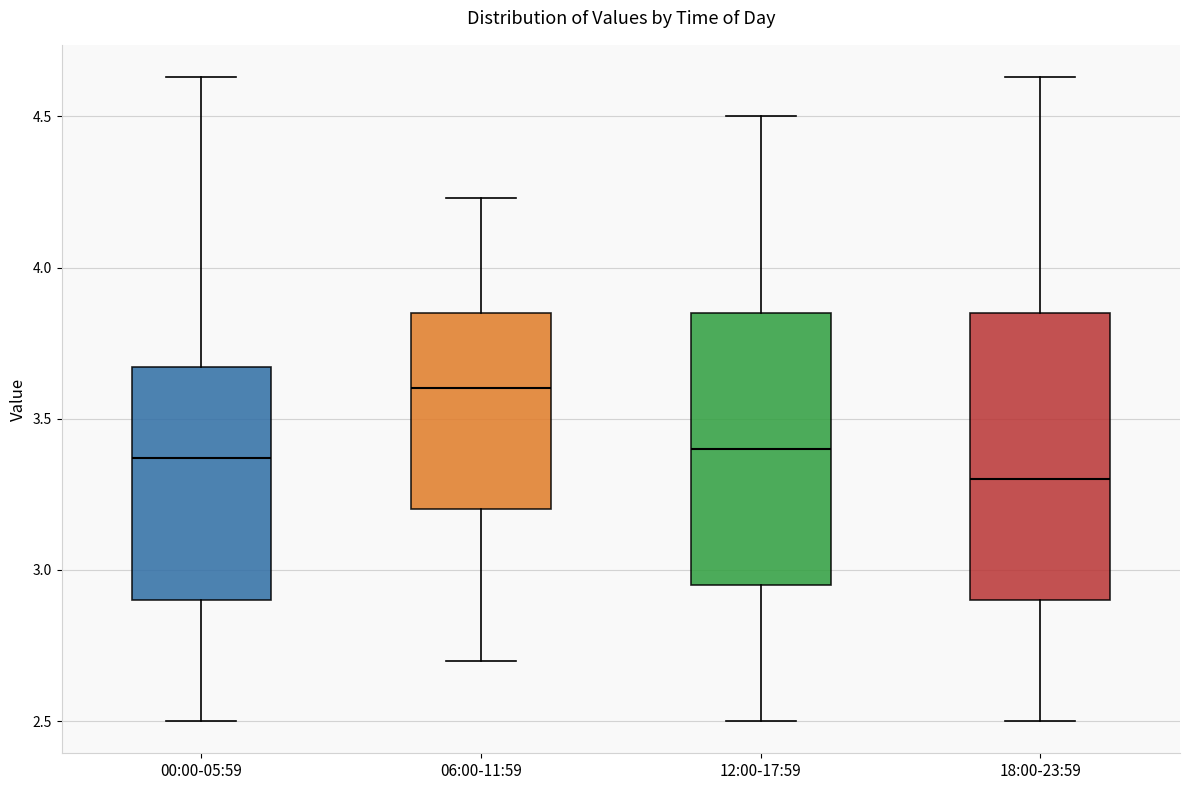

Reading left to right, transcribe this box plot: for each box, give where its median line is, the range the box spans, and where its two whiskers end, as read against the y-axis. The values are not printed on the chart, so give them approximately, as read against the axis.

00:00-05:59: median 3.35, box 2.90 to 3.65, whiskers 2.50 to 4.65
06:00-11:59: median 3.60, box 3.20 to 3.85, whiskers 2.70 to 4.25
12:00-17:59: median 3.40, box 2.95 to 3.85, whiskers 2.50 to 4.50
18:00-23:59: median 3.30, box 2.90 to 3.85, whiskers 2.50 to 4.65